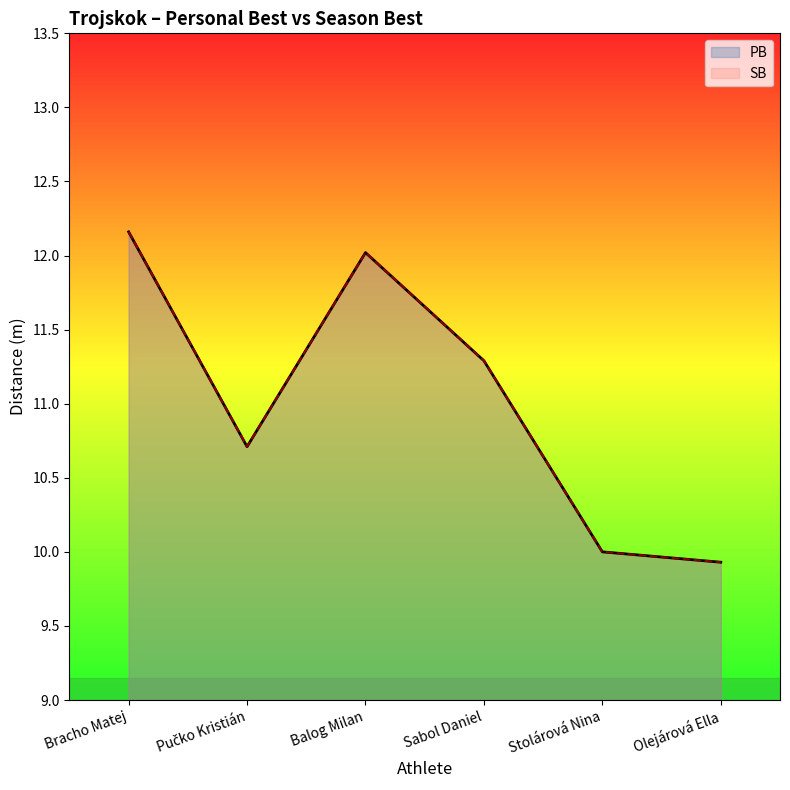

The value of PB at Balog Milan is 17.4. True or false?

False